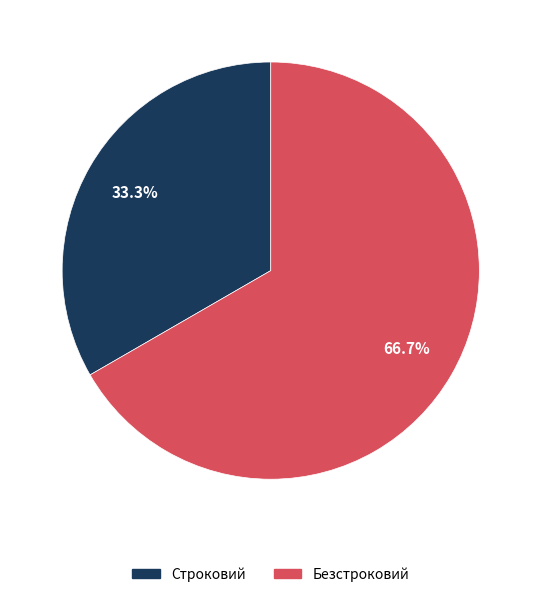

Between Безстроковий and Строковий, which is larger?

Безстроковий